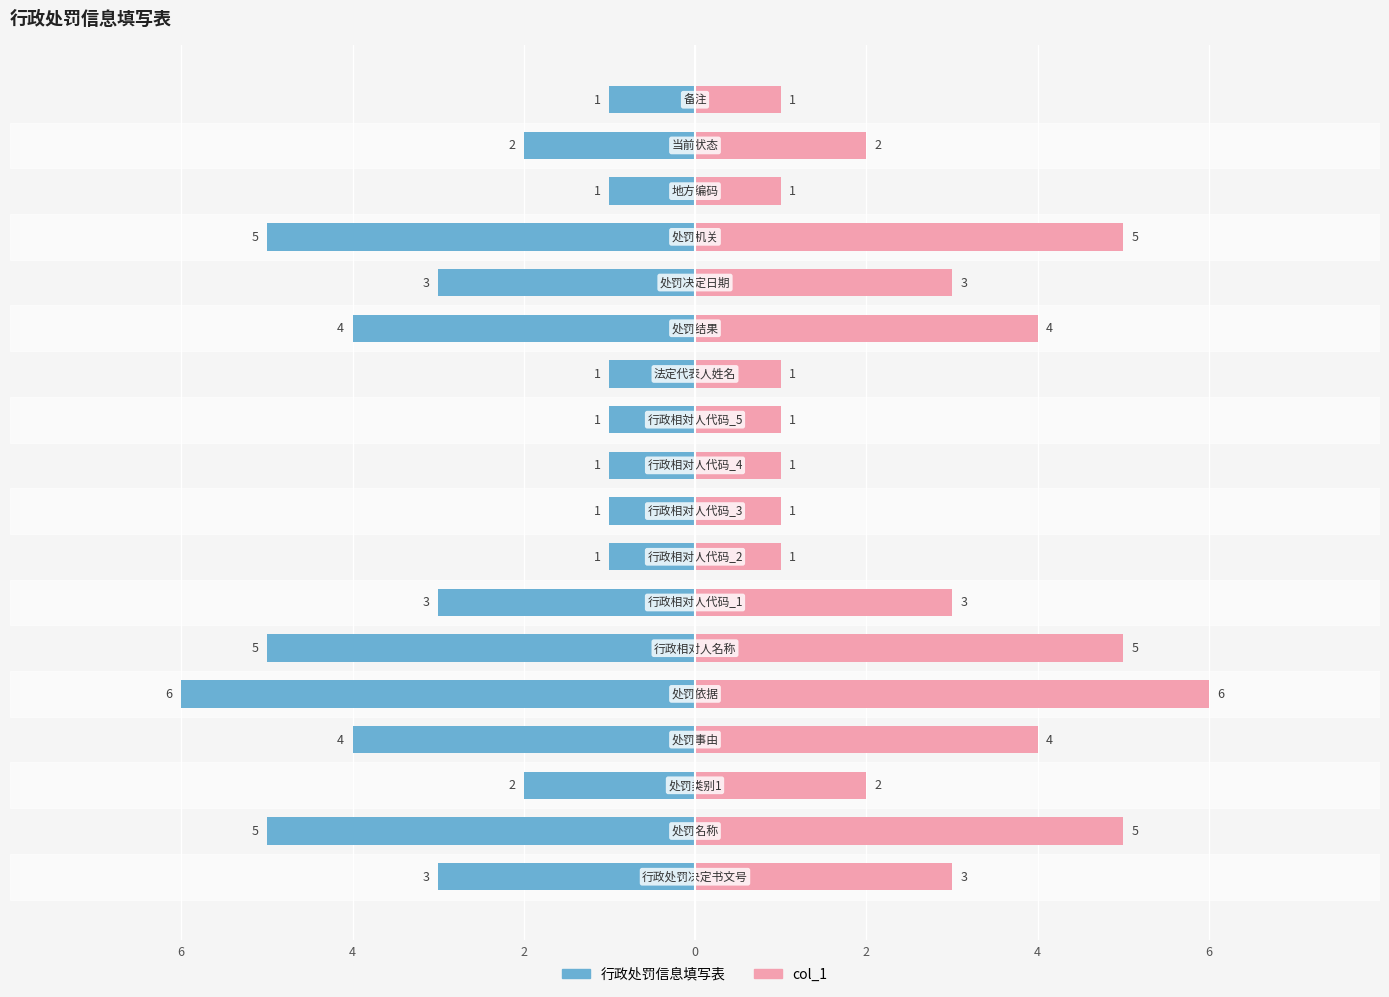

How many bars are there in each group?

2